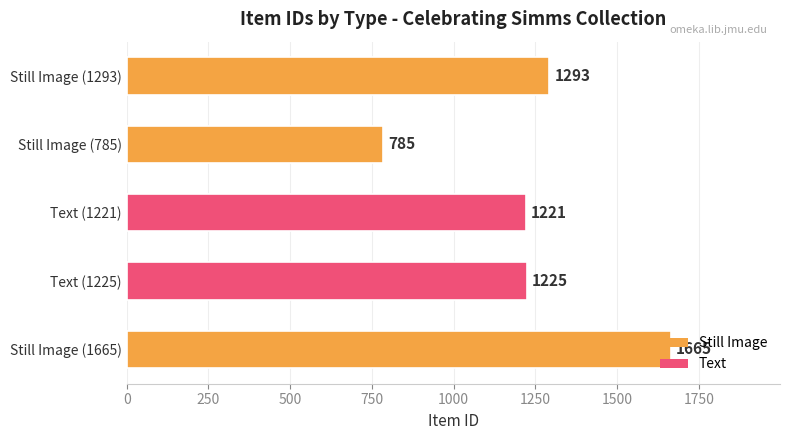

The value at Still Image (1665) is 1665. True or false?

True